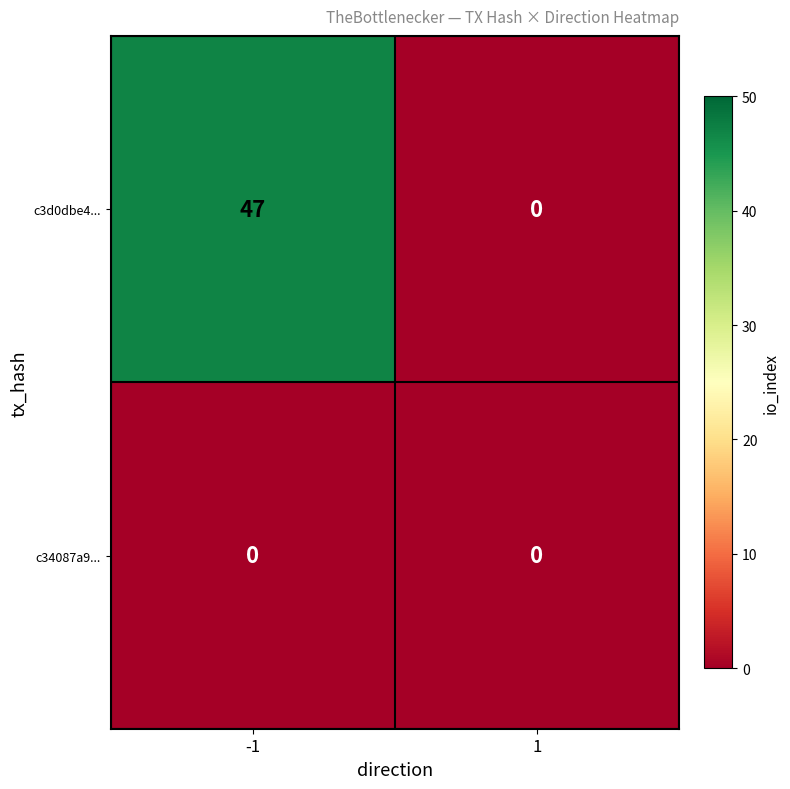

Between -1 and 1, which series saw the biggest shift?

c3d0dbe4...